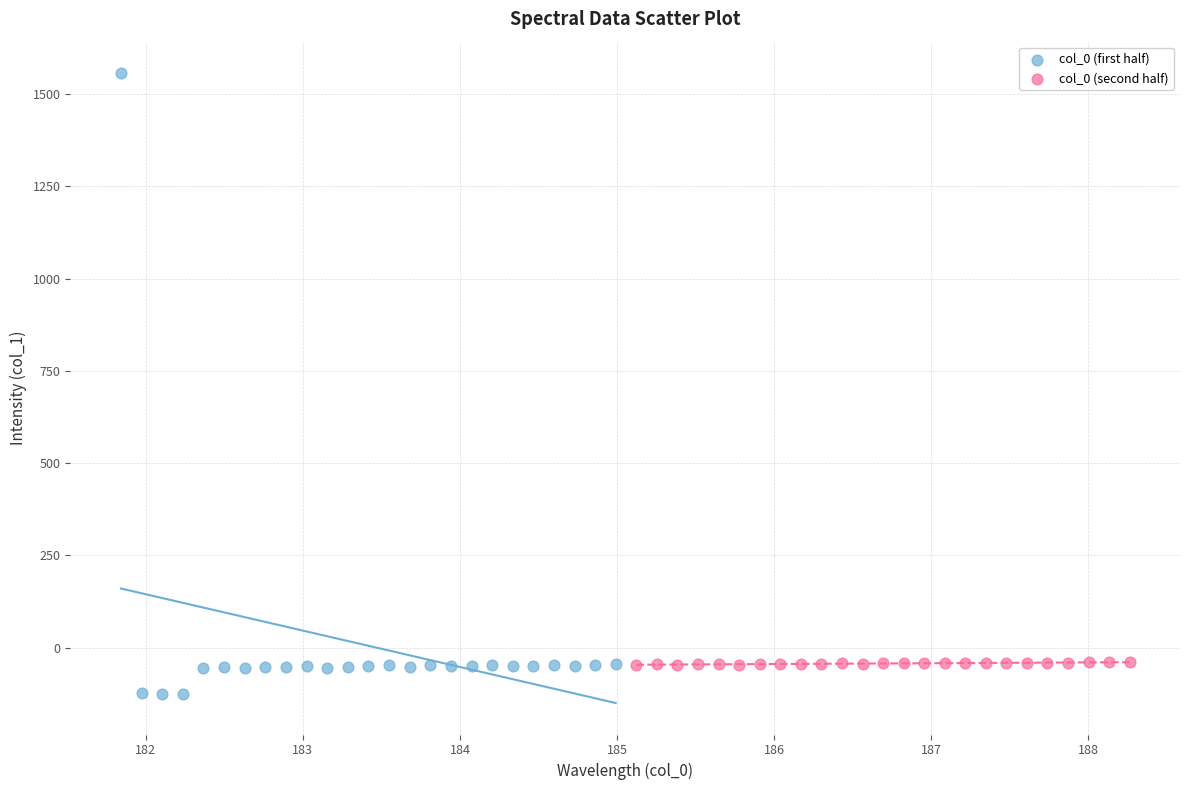

Which series contains the highest Y value?

col_0 (first half)